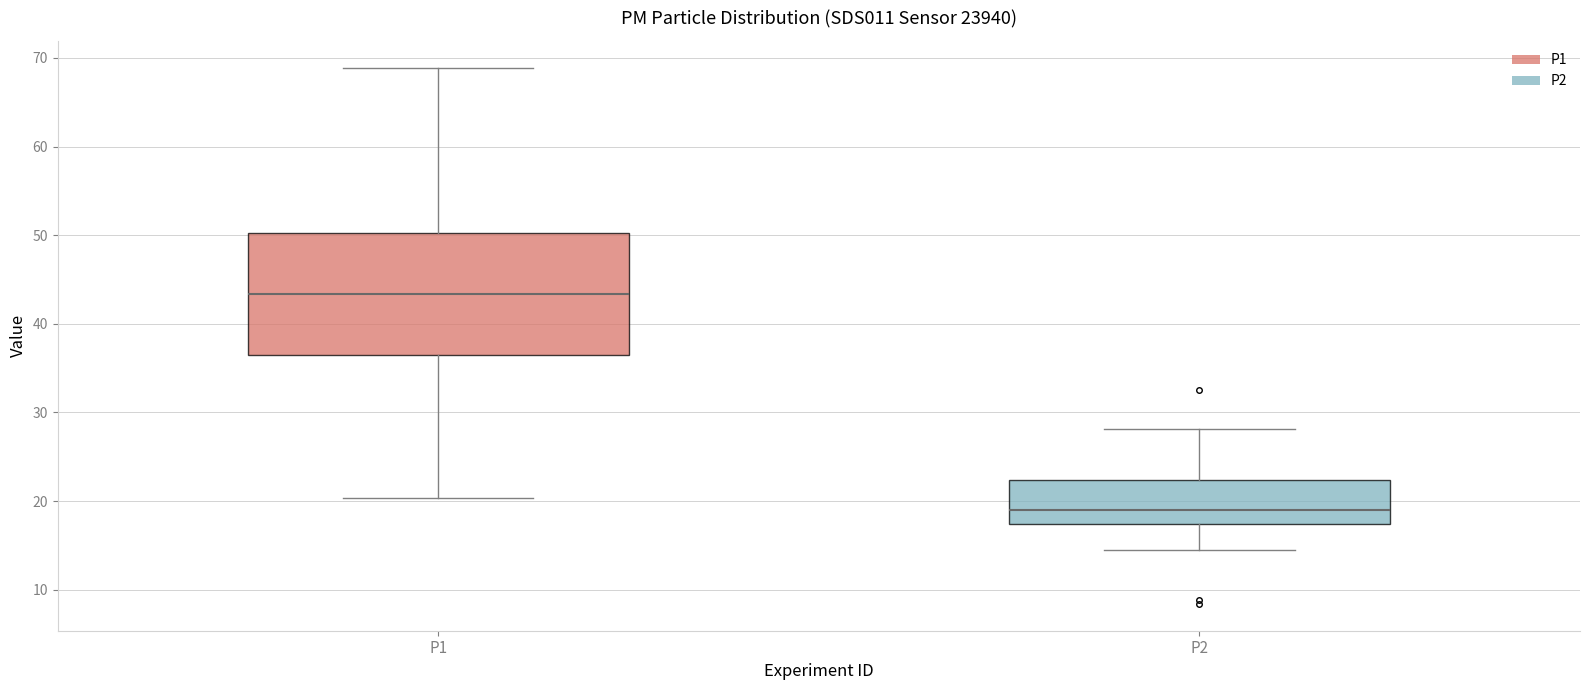

Which box's median line is the highest?

P1